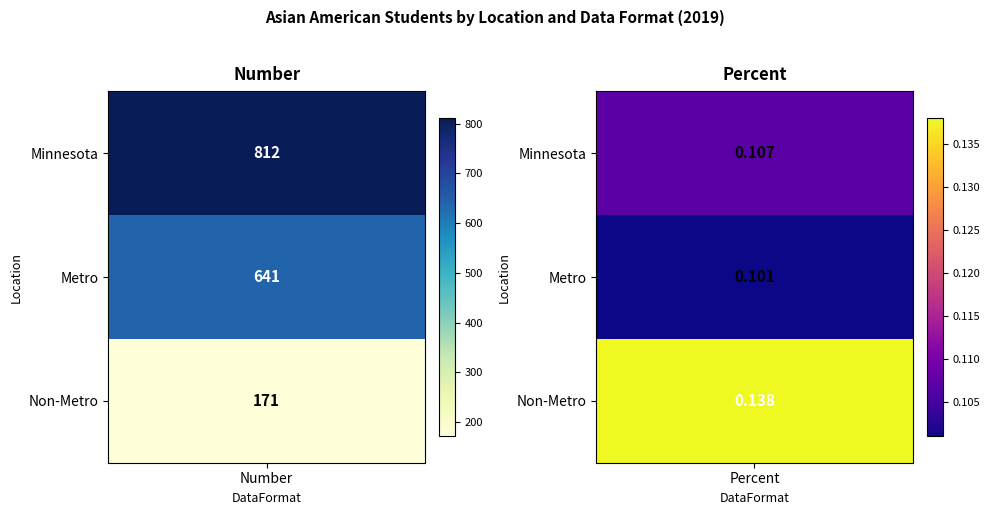

At how many categories does at least one series exceed 374?

1